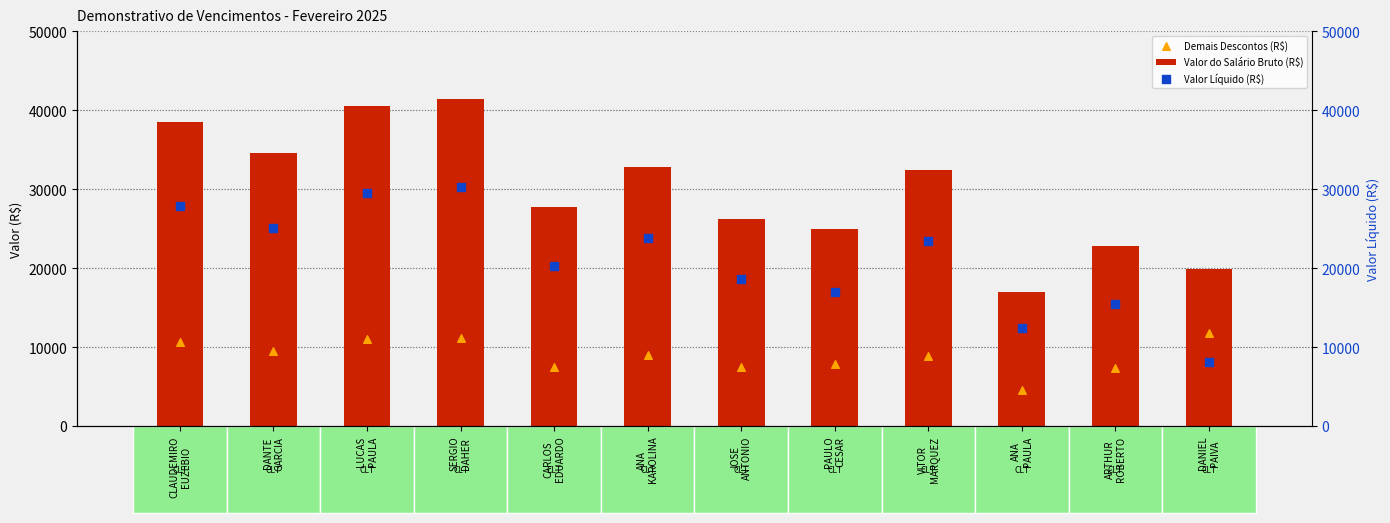

What are all the series names shown in the legend?

Valor do Salário Bruto (R$), Demais Descontos (R$), Valor Líquido (R$)